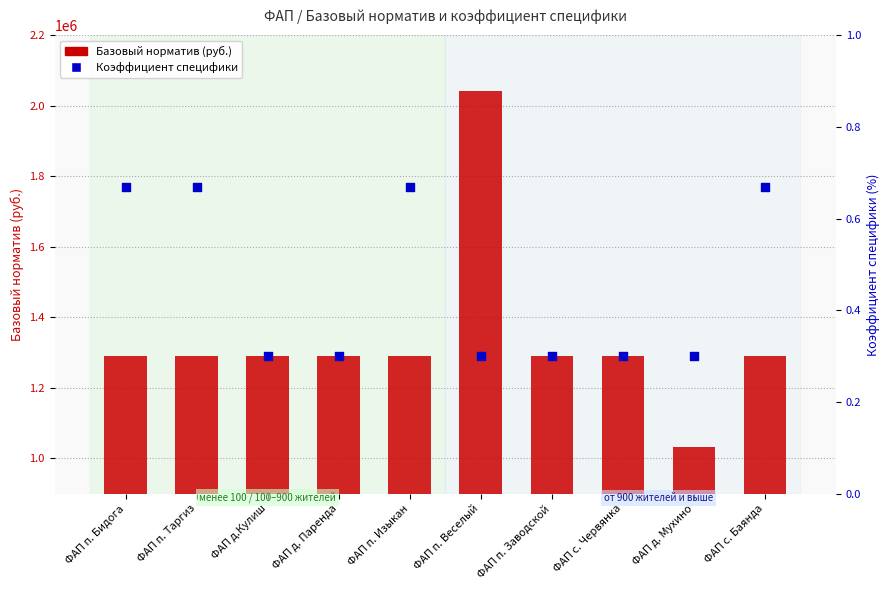

Which series contains the highest Y value?

Базовый норматив (руб.)